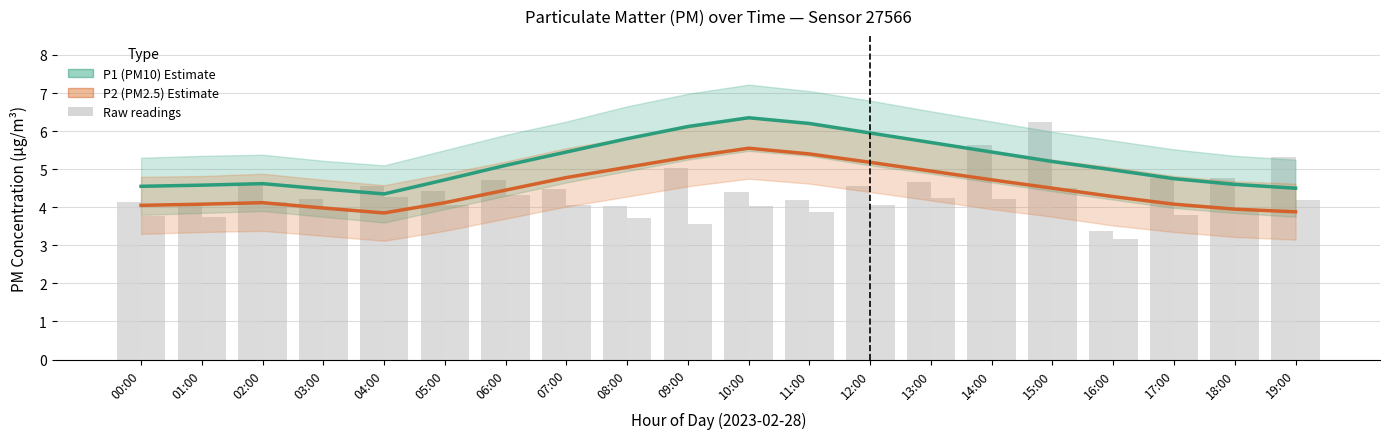

What is the difference between the maximum and minimum values in the P1 (PM10) series?

2.0